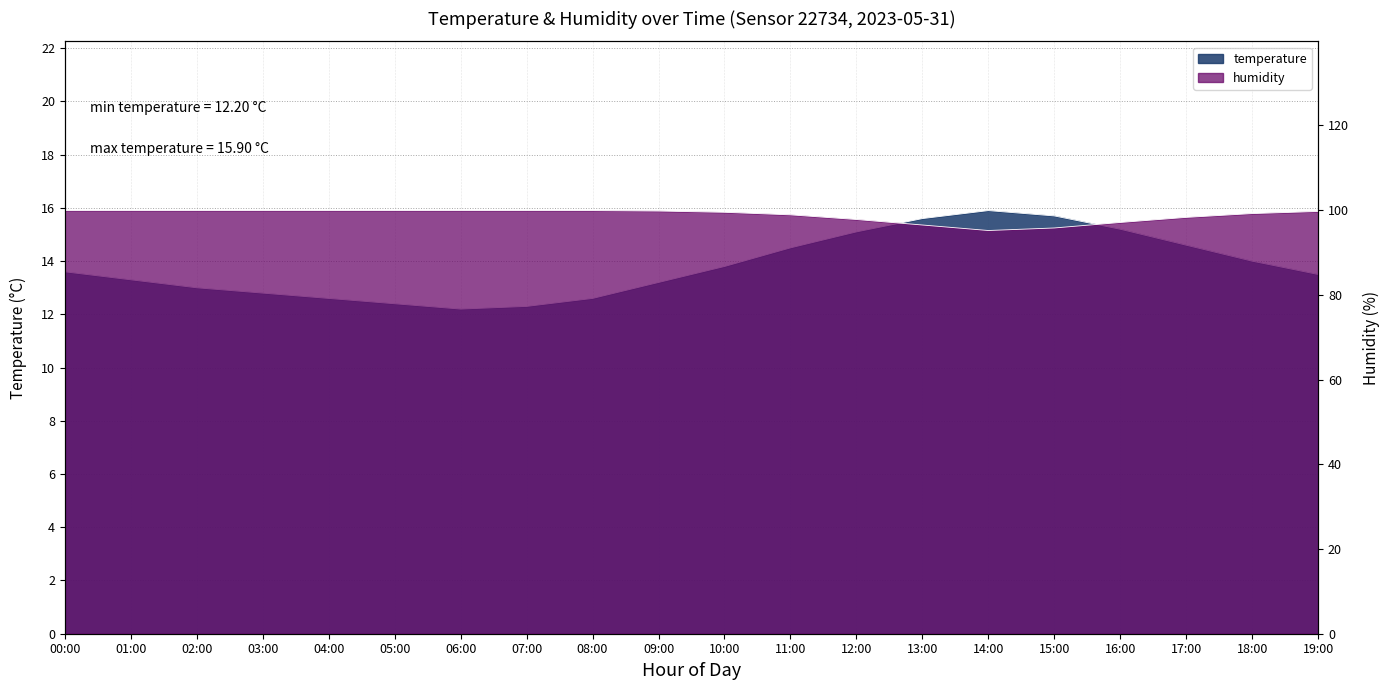

How many values in the temperature series exceed 13?

13